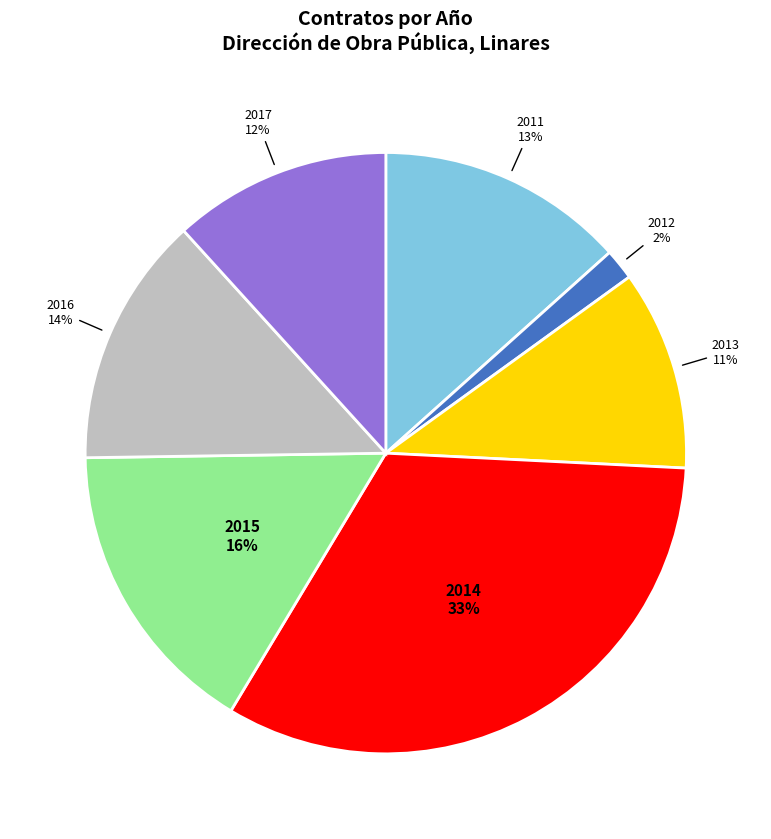

To the nearest percent, what is the difference between the 2014 and 2015 slice percentages?

17%